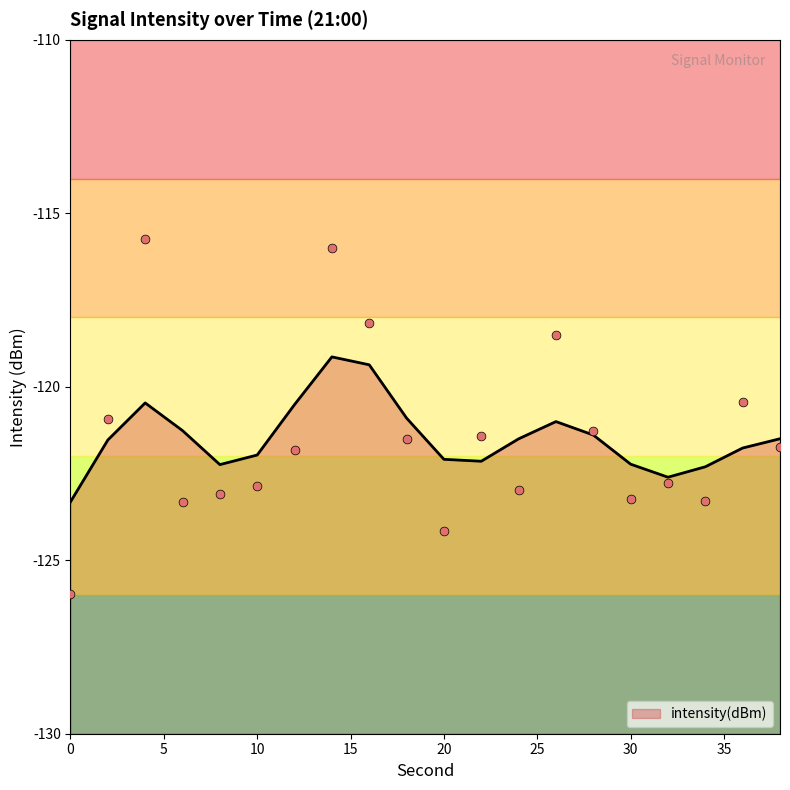

Which has a higher value, 4 or 2?

4